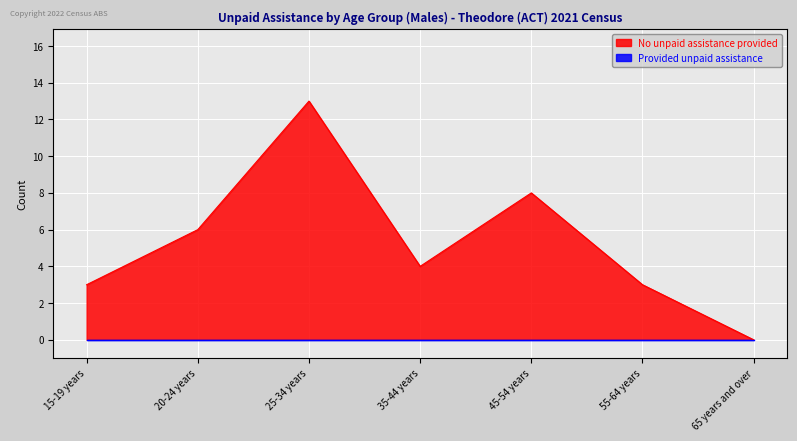

At which label is the value closest to 6?

20-24 years